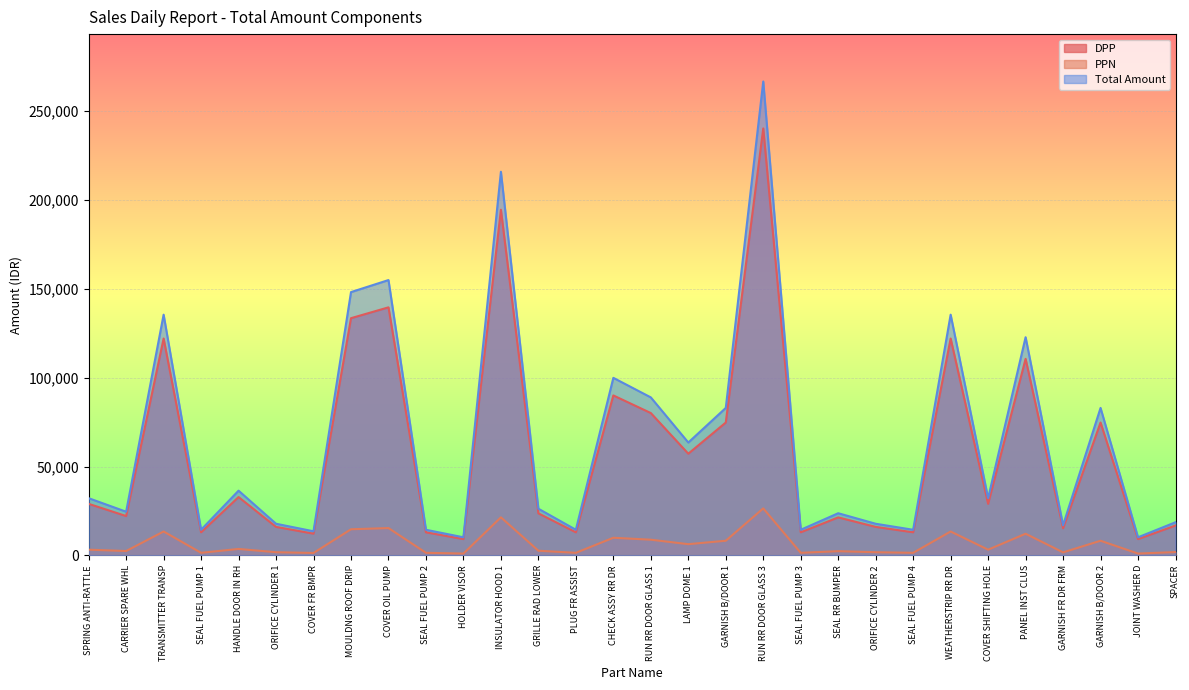

Where does the PPN series first go above 3188?

SPRING ANTI-RATTLE